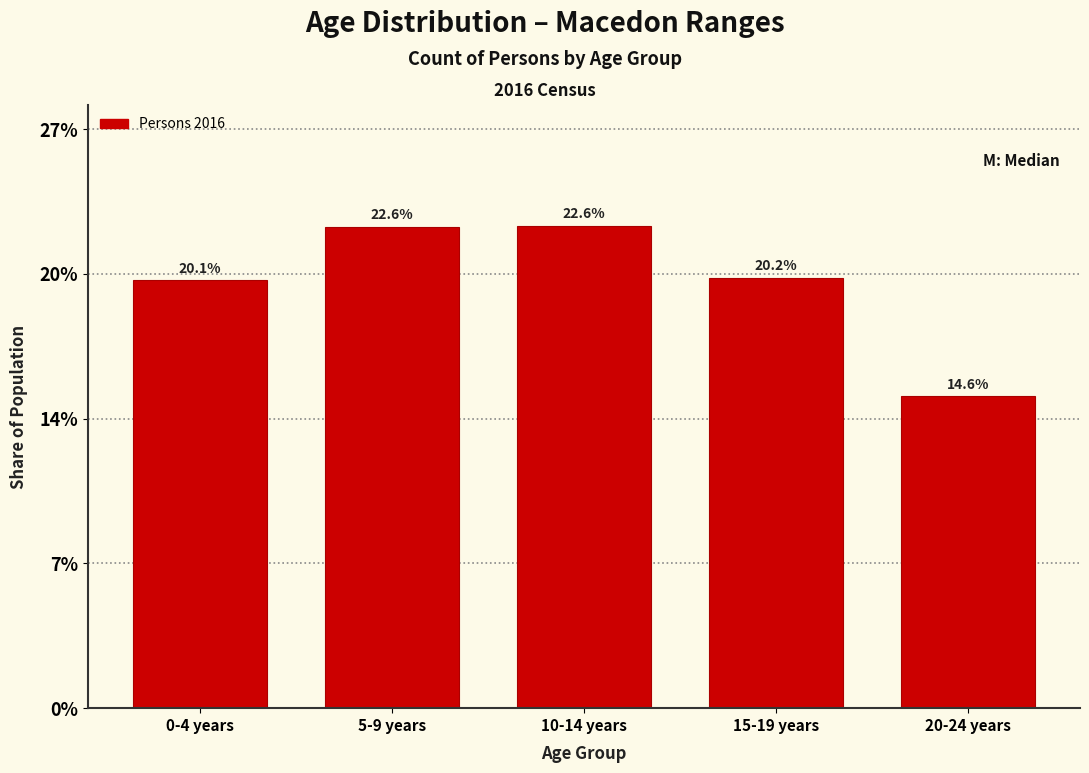

Are the bars horizontal?

No